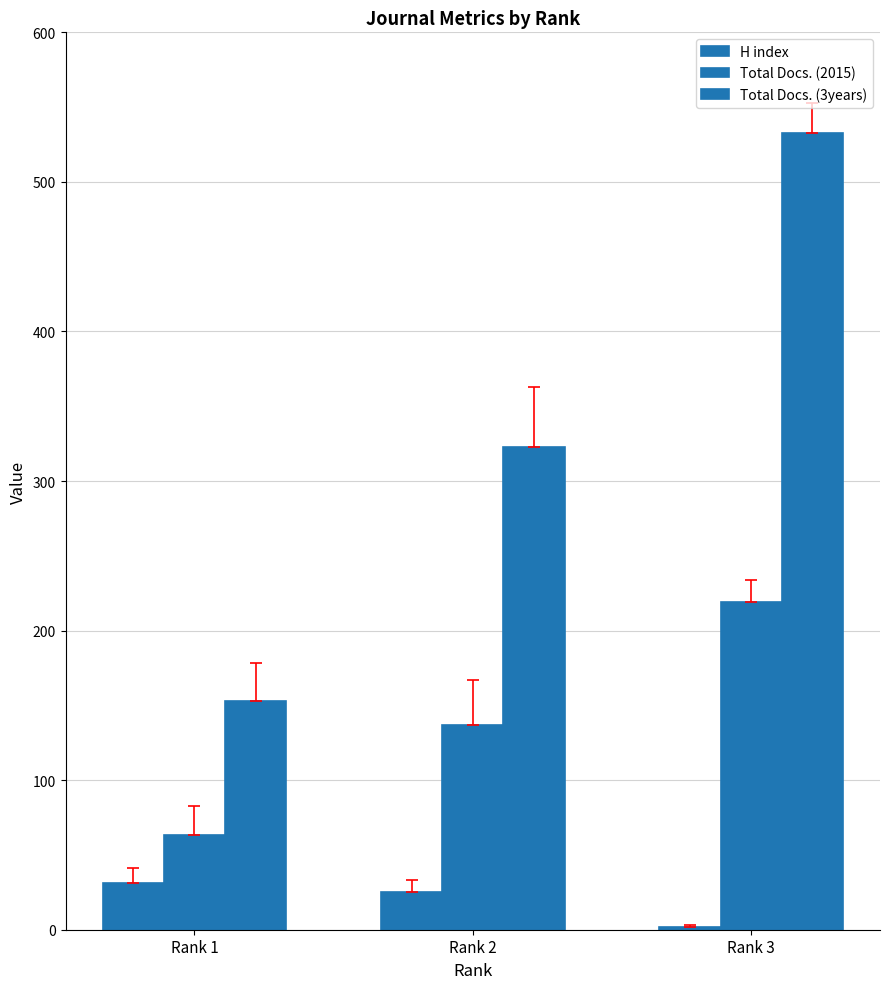

How many categories are shown in the chart?

3